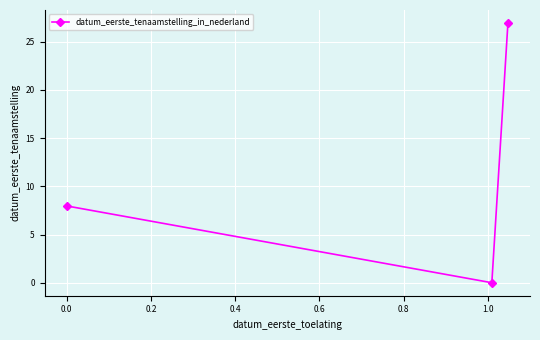

What is the value of the 3rd point from the left?

26.9